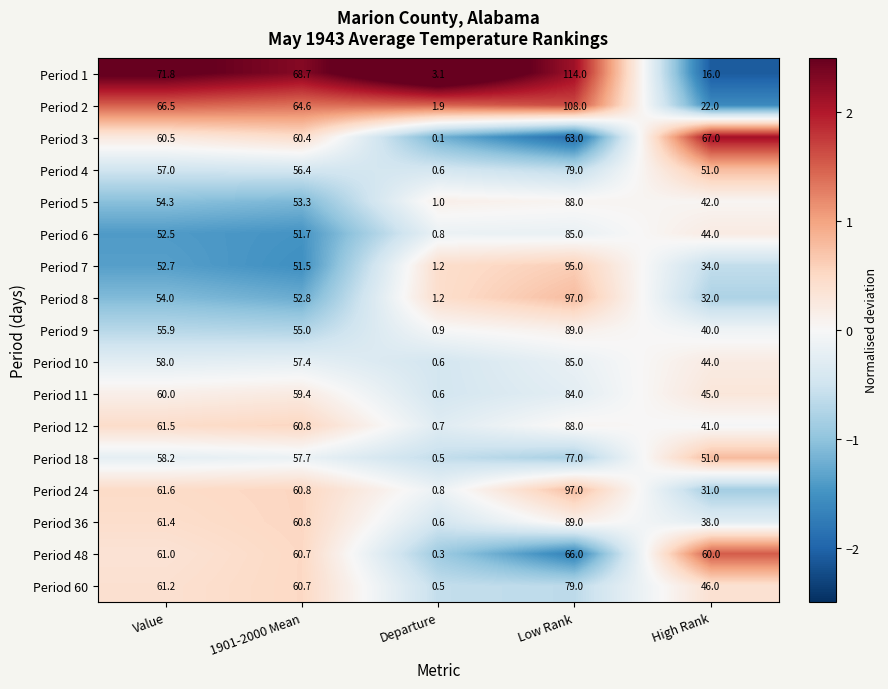

At which label is Period 24 closest to 48?

1901-2000 Mean